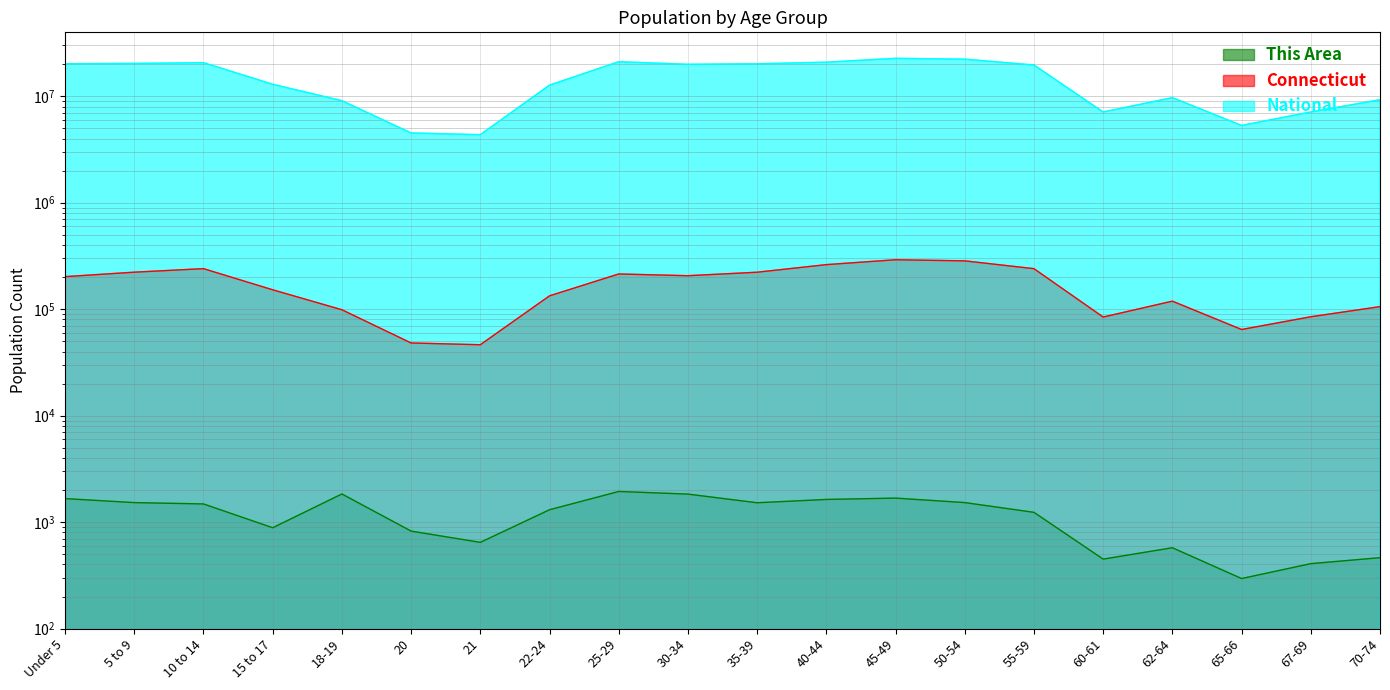

What is the difference between the maximum and second lowest values in the National series?

18189462